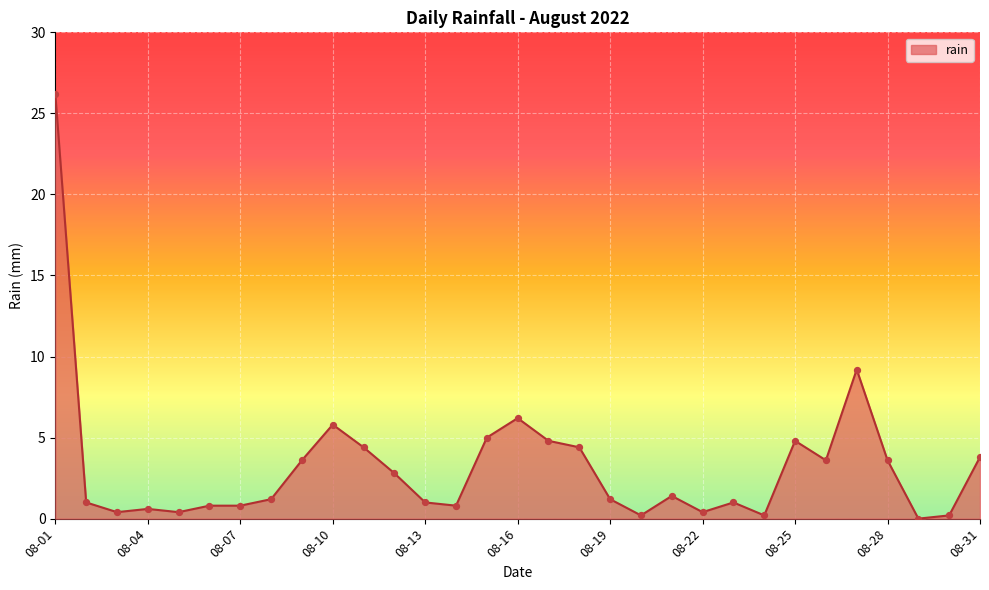

What is the difference between the maximum and minimum values?

26.2